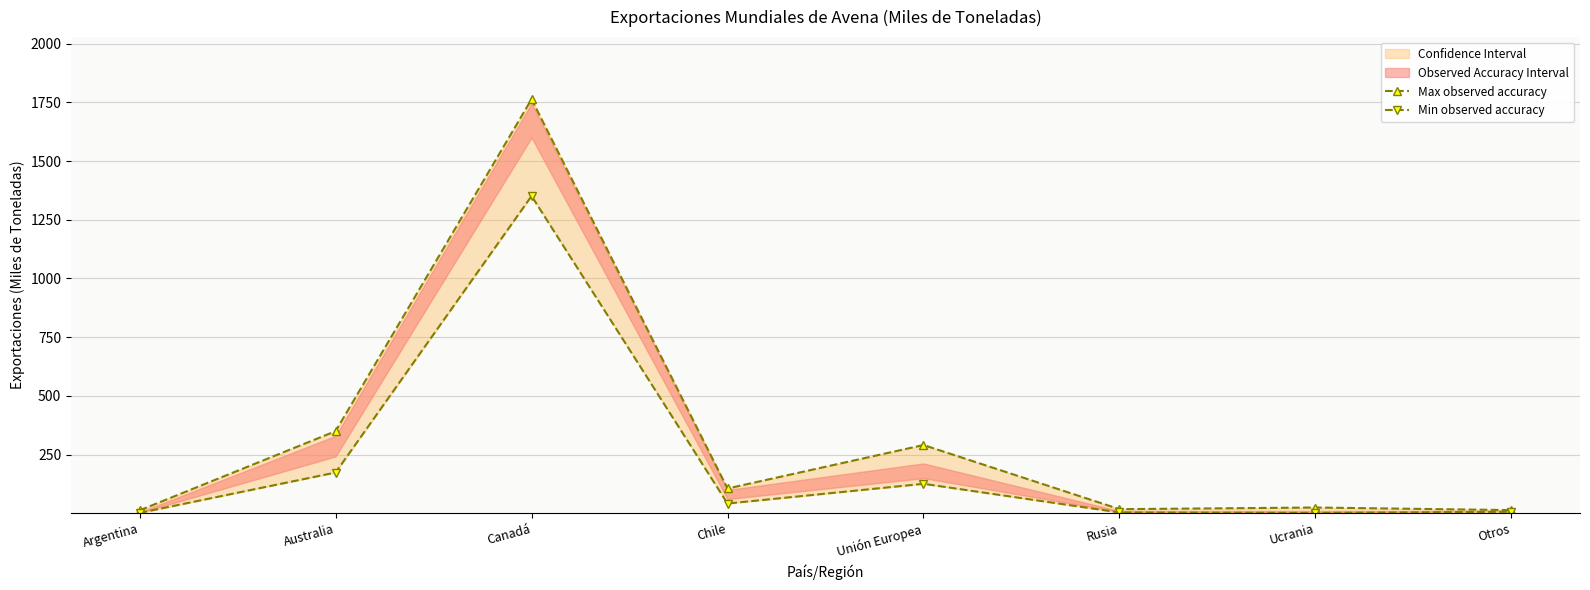

How many data points in Min observed accuracy are above 42?

3